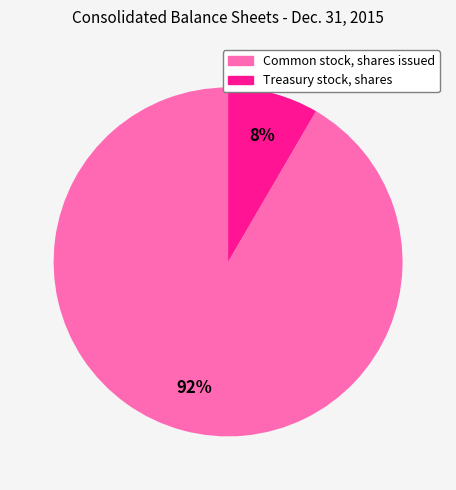

Which slice is the smallest?

Treasury stock, shares